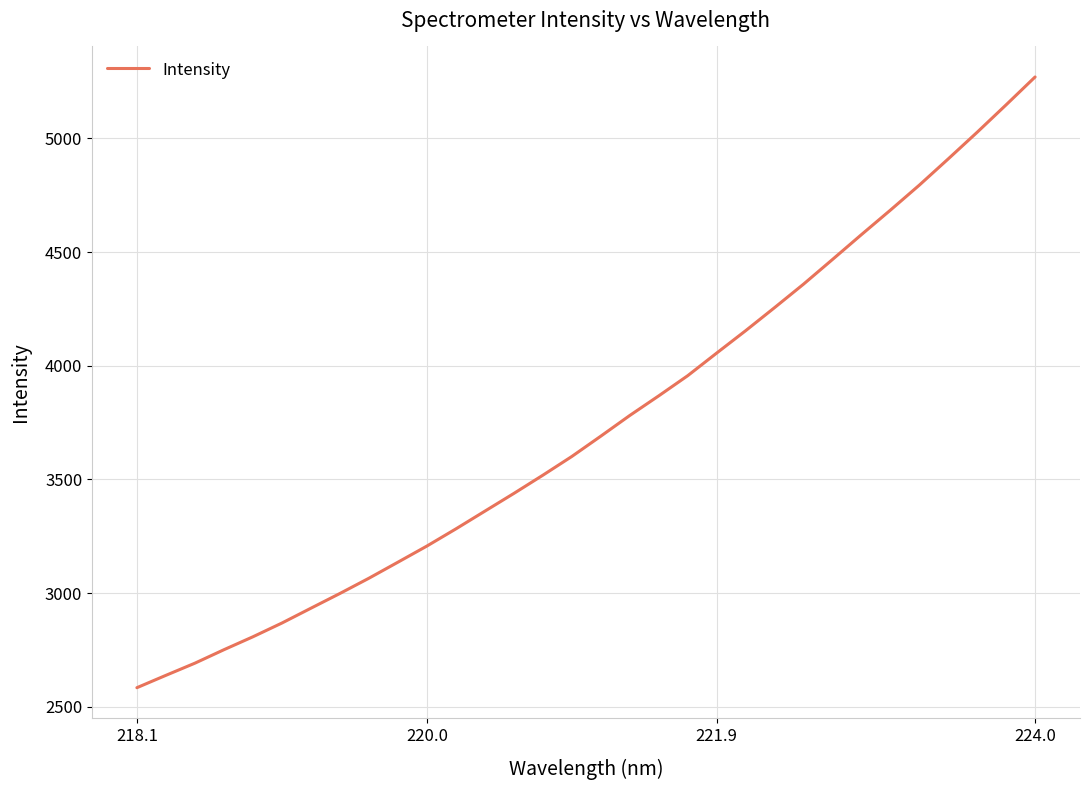

What is the maximum value shown in the chart?

5269.5